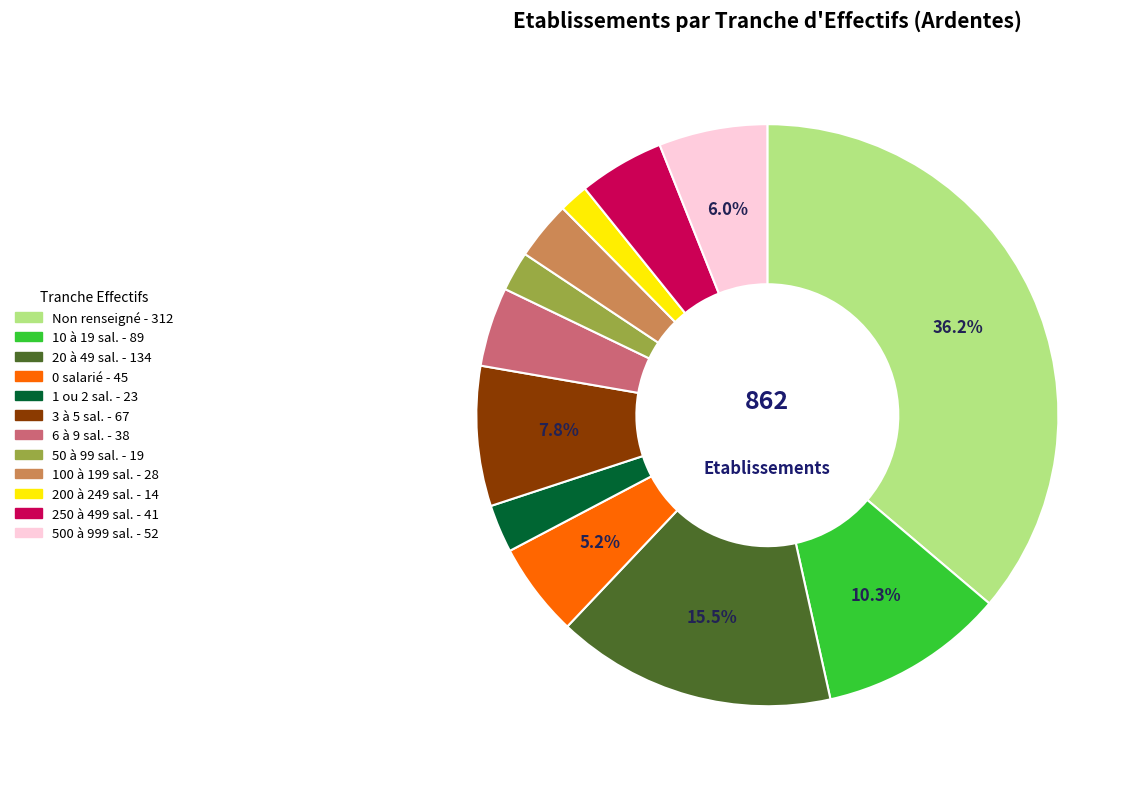

Does any single category account for the majority?

No